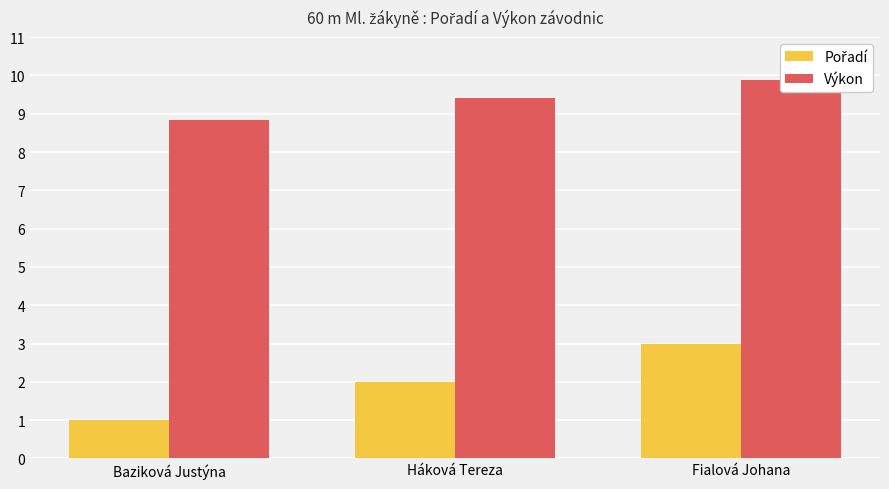

Read the Pořadí value at Háková Tereza.

2.0